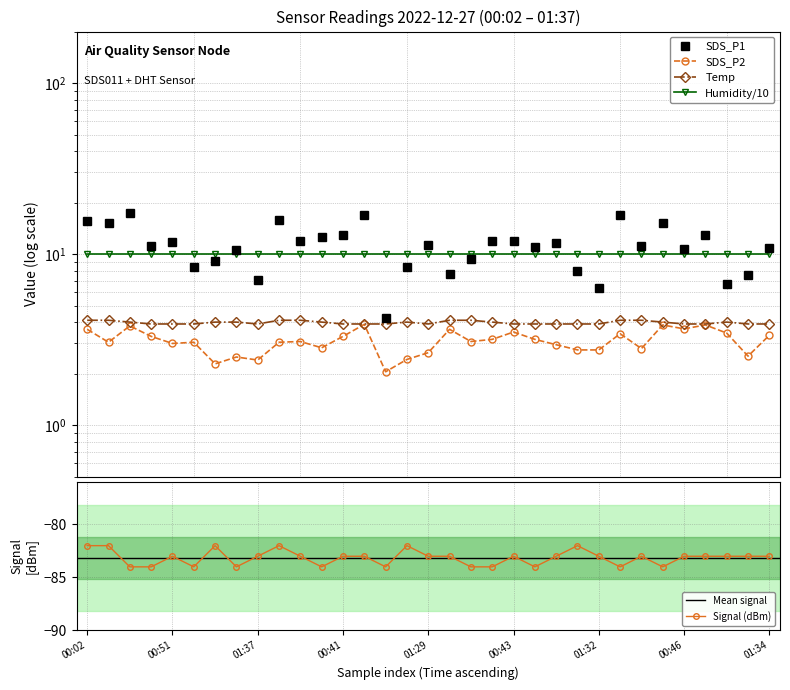

At which label does Temp reach its peak?

00:02